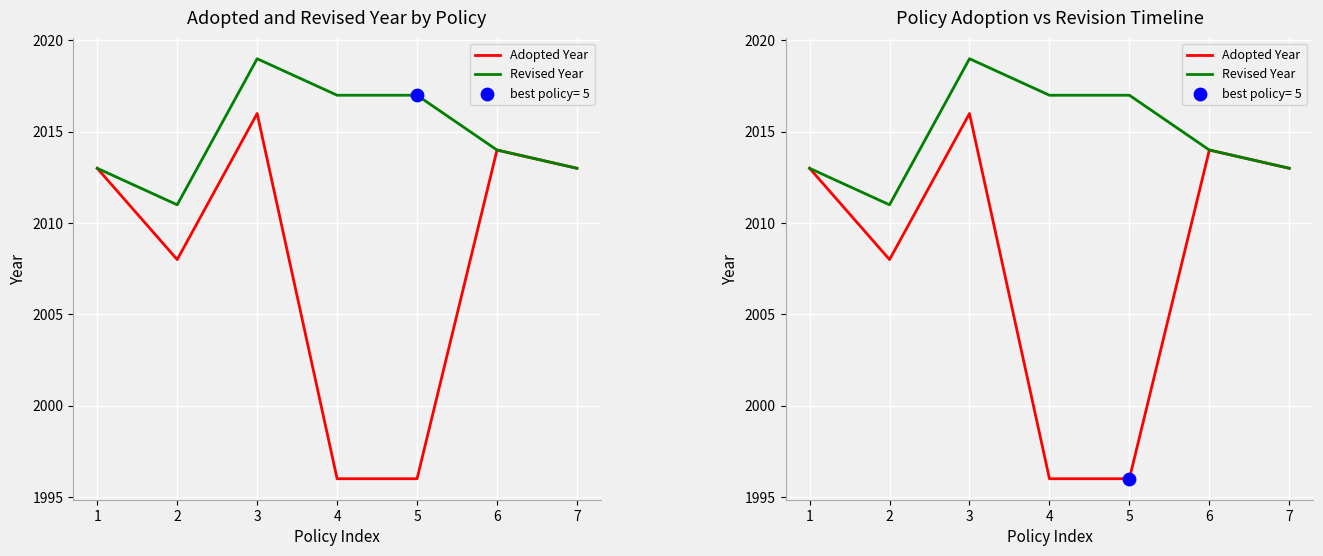

At how many categories does at least one series exceed 2004?

7